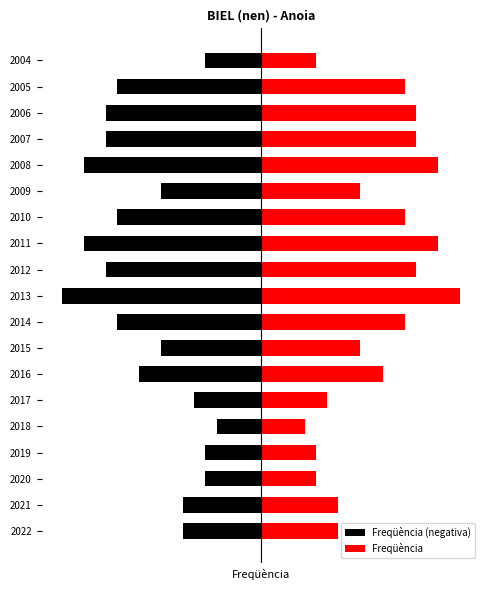

What is the approximate value of Freqüència at 2006, to the nearest 5?

15